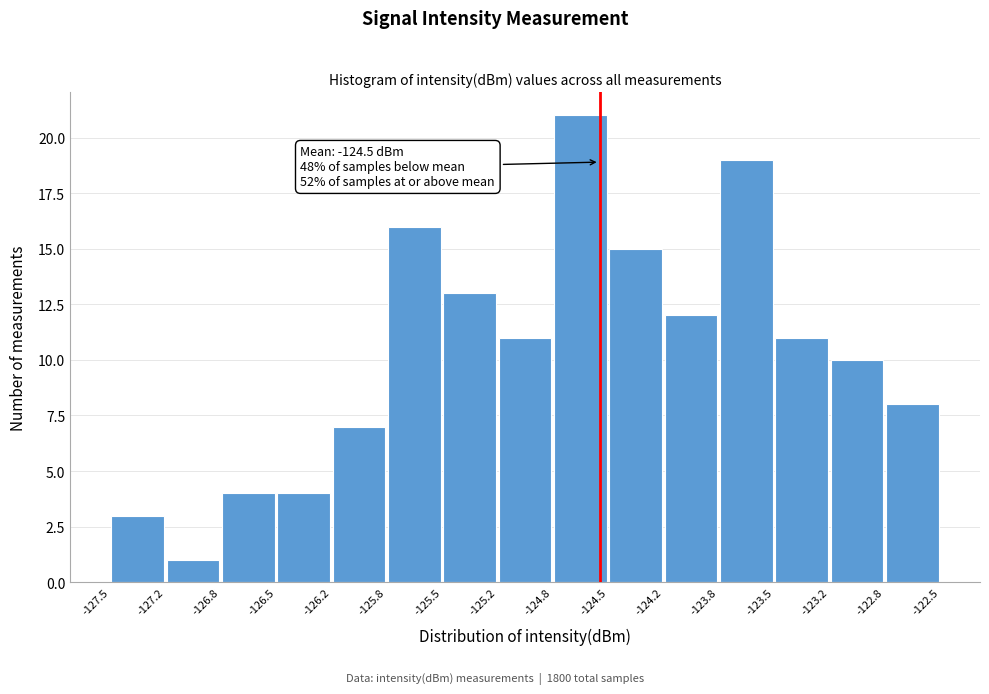

Which range on the x-axis has the tallest bar?

-124.8 to -124.5